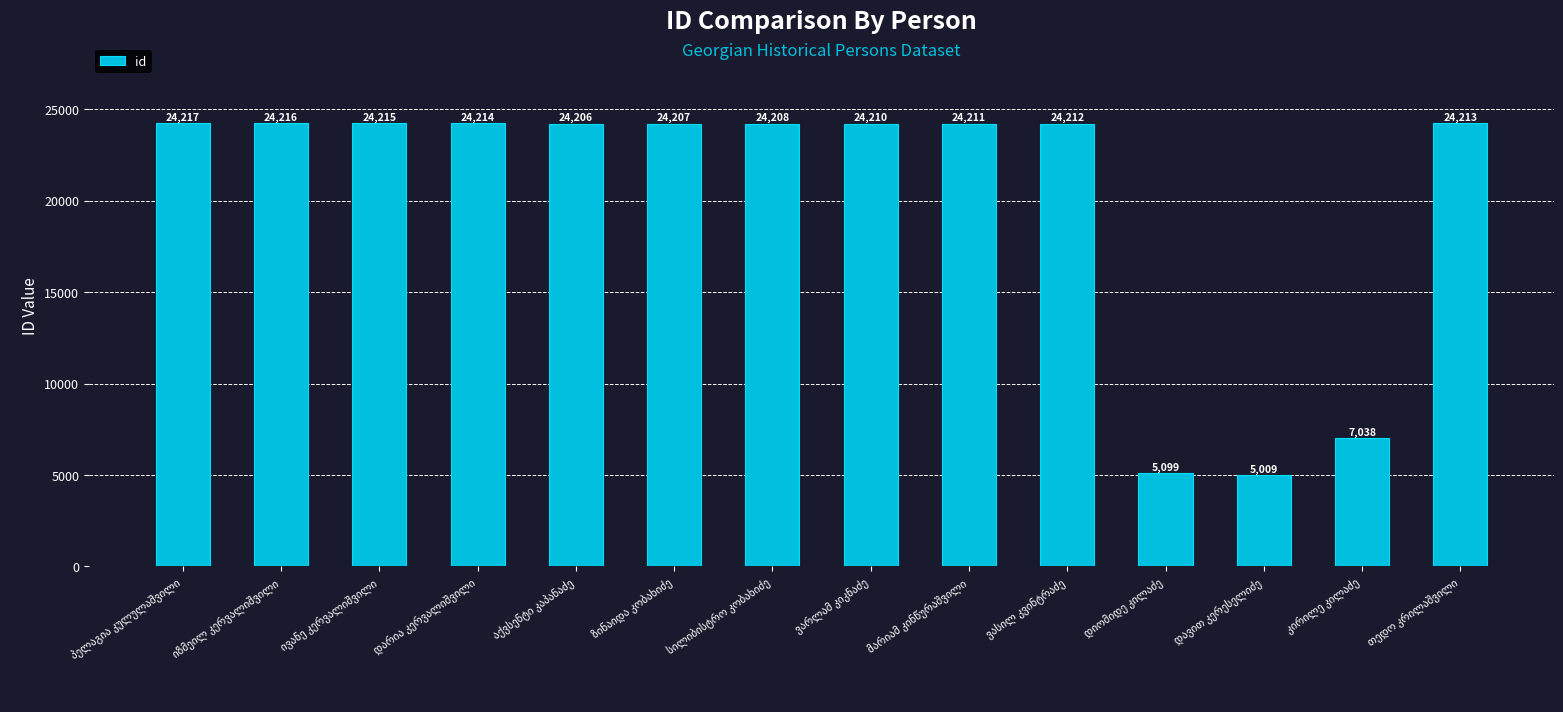

What is the value of the 12th bar from the left?

5009